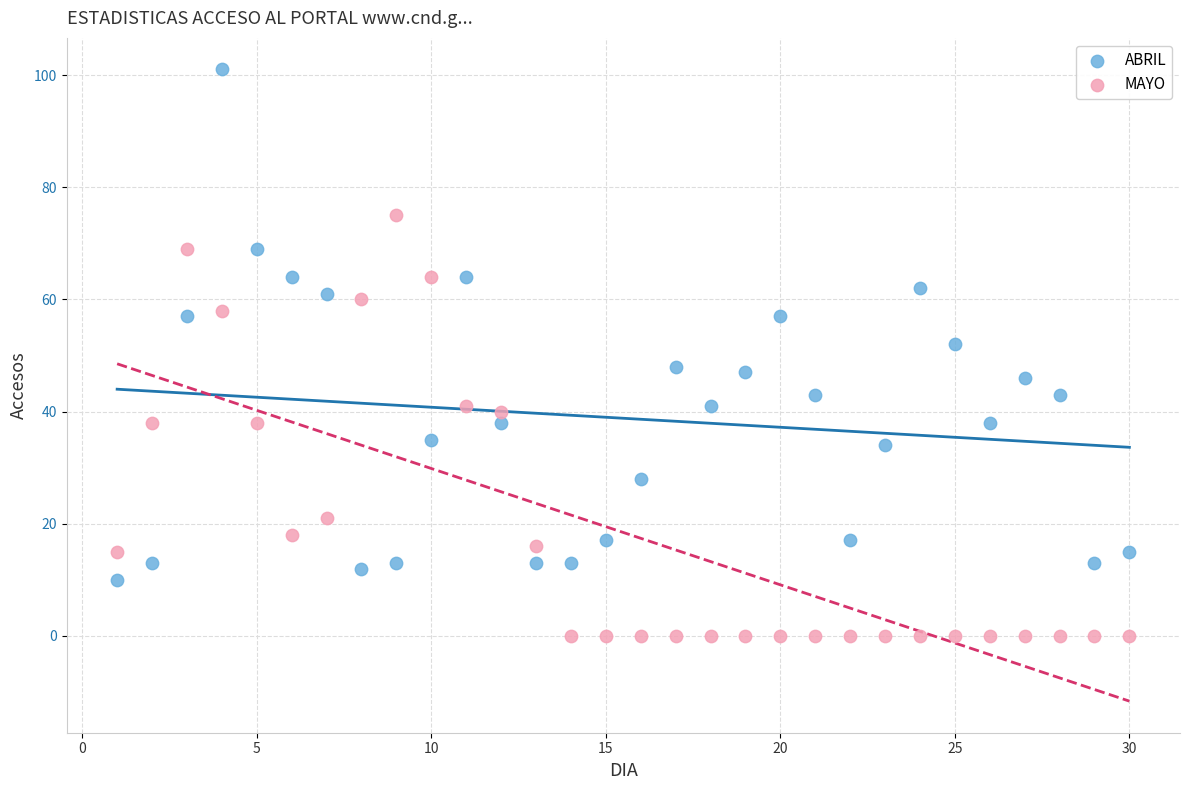

What is the X range (max minus min) for the scatter plot?

29